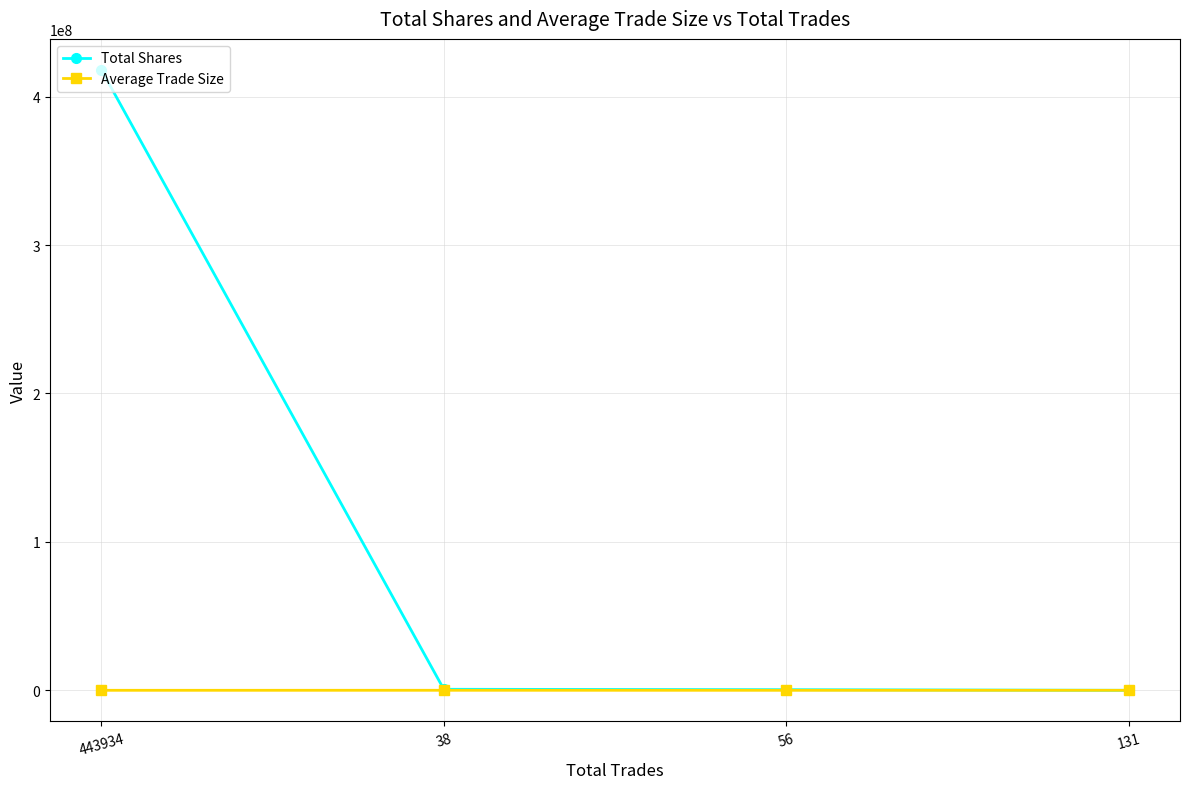

What is the difference between the maximum and minimum values in the Total Shares series?

418004206